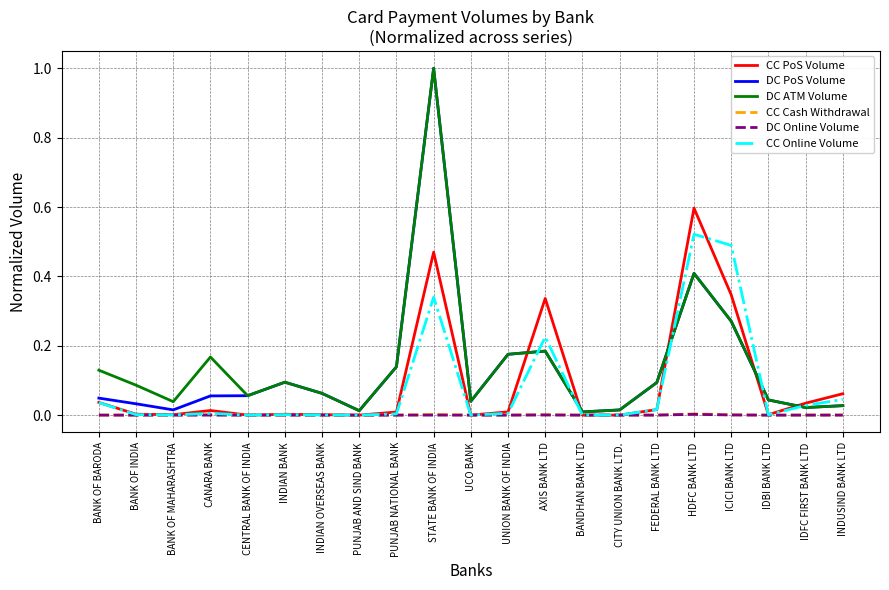

What is the maximum value shown in the chart?

1.0